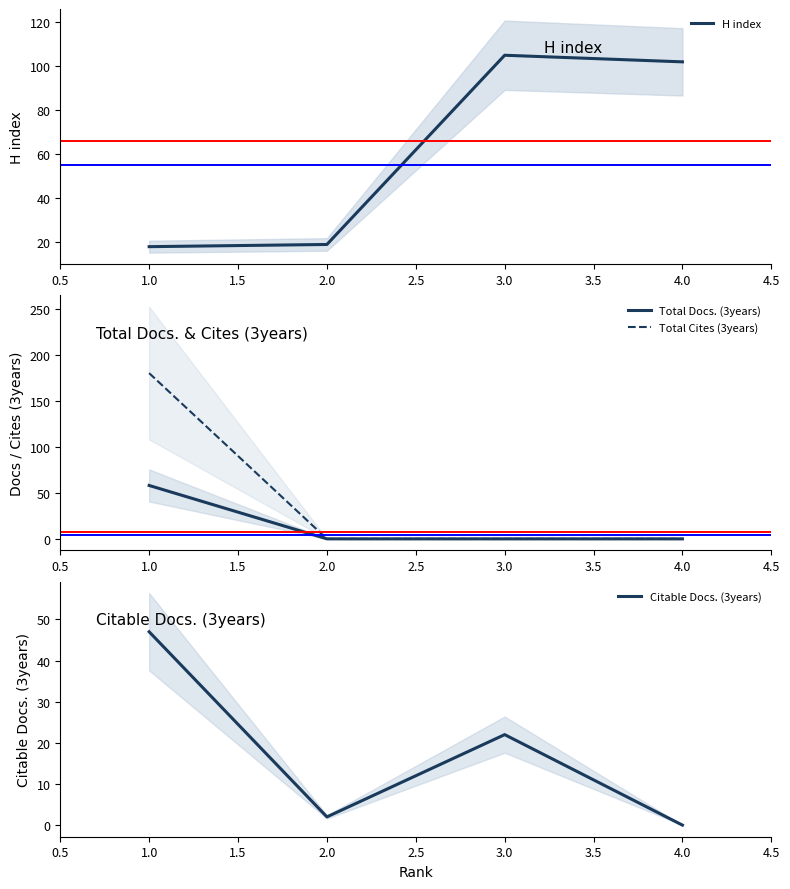

In H index, how many points are higher than both neighbors (excluding endpoints)?

1